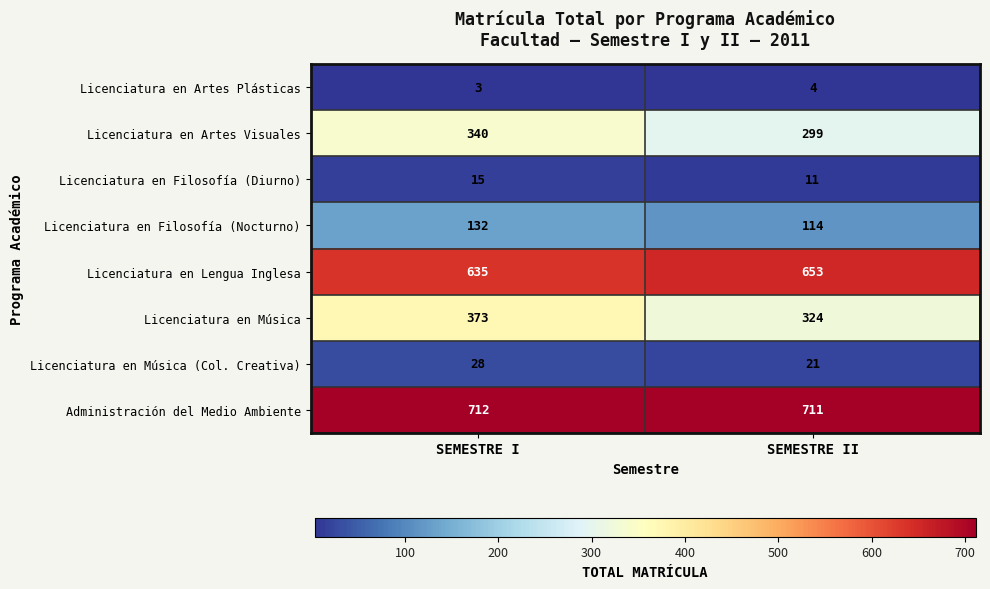

At which label is Licenciatura en Artes Plásticas closest to 3?

SEMESTRE I